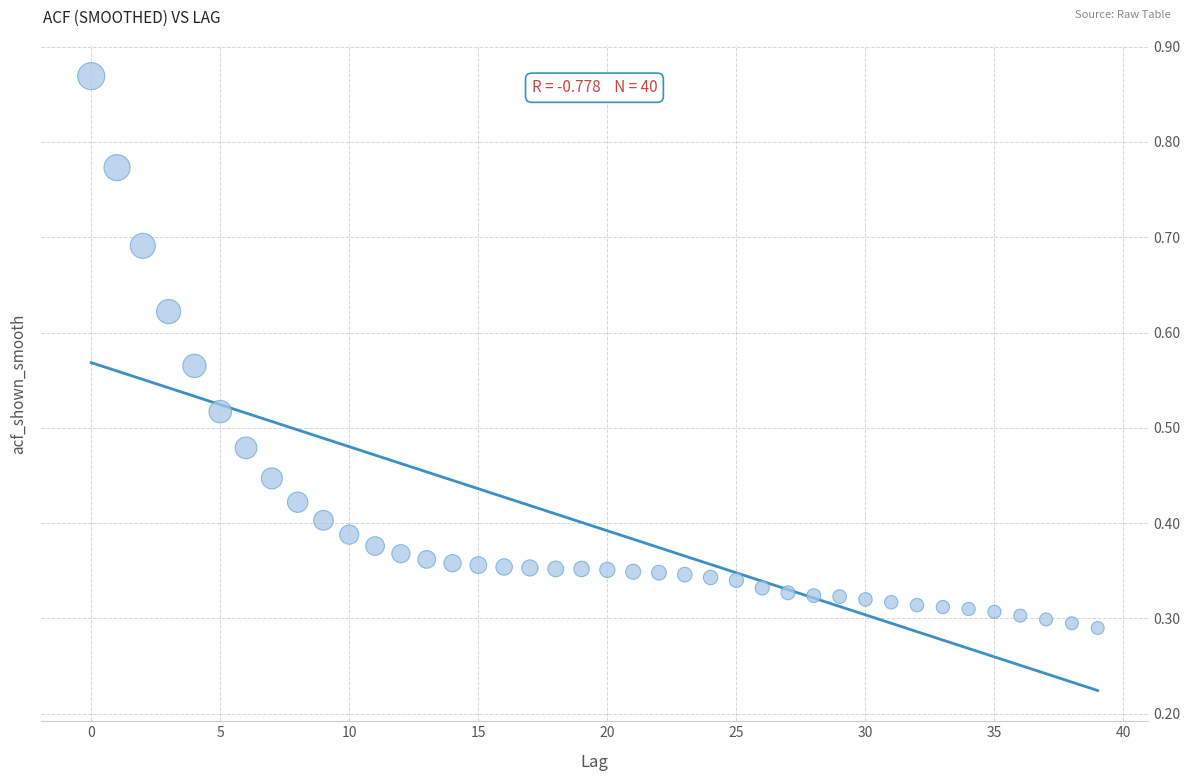

How many points are shown in the scatter plot?

40